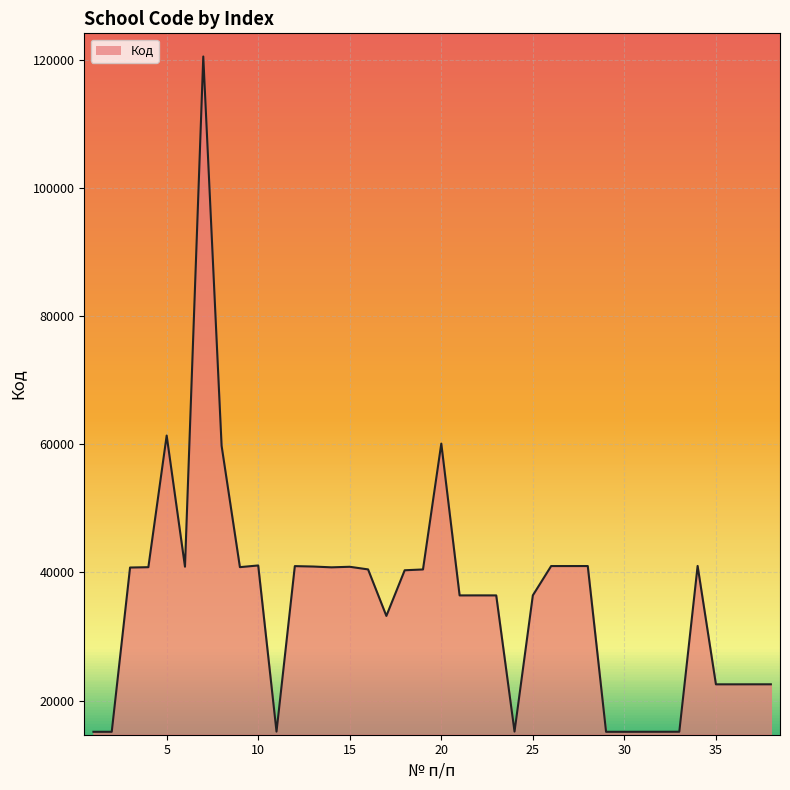

What is the smallest value displayed?

15118